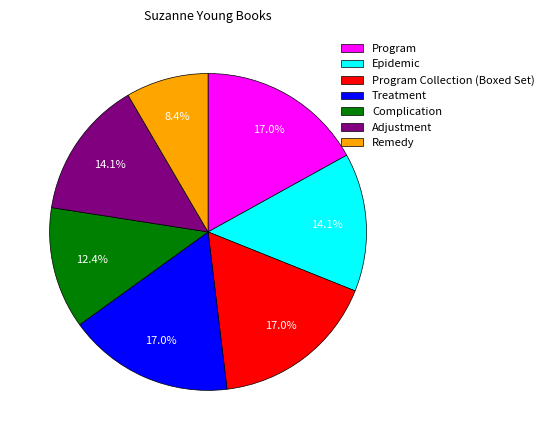

Which category has the smallest portion of the pie?

Remedy